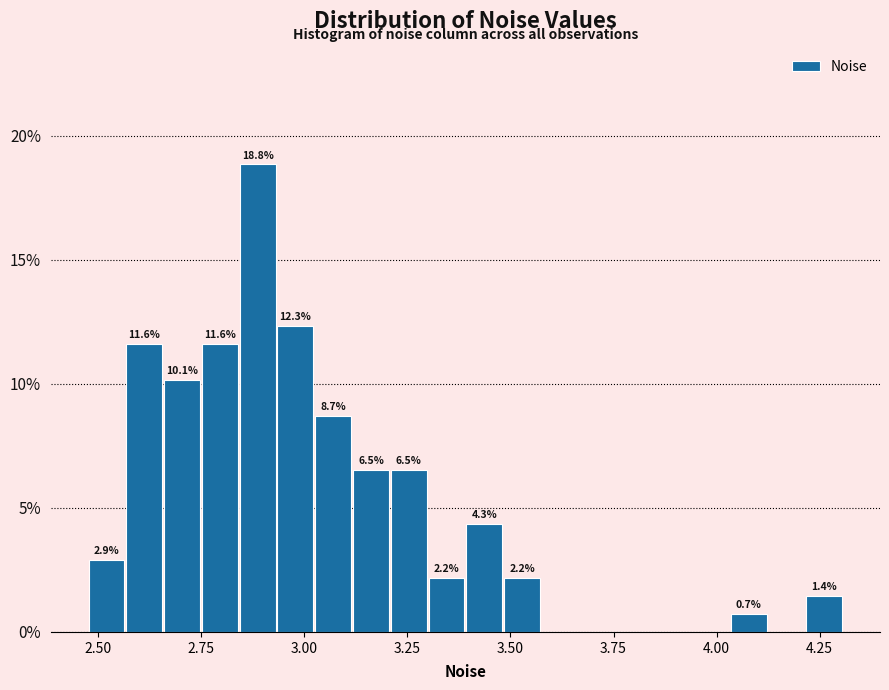

Read against the x-axis, roughly where is the centre of the tallest bar?

2.90